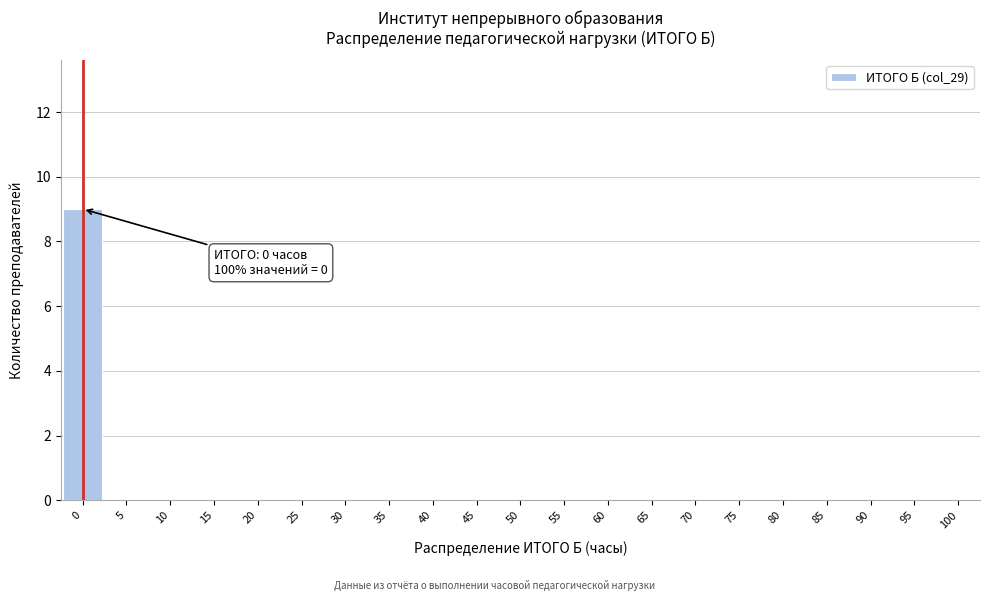

Reading left to right, what are all the values shown in this chart?

0=9	5=0	10=0	15=0	20=0	25=0	30=0	35=0	40=0	45=0	50=0	55=0	60=0	65=0	70=0	75=0	80=0	85=0	90=0	95=0	100=0